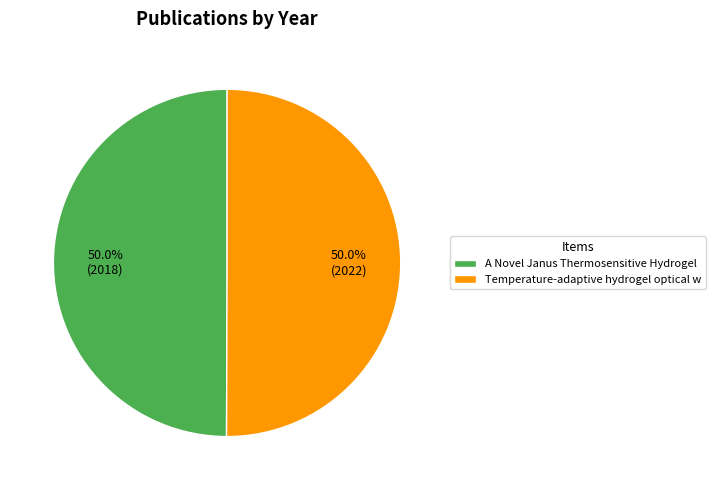

Count the number of slices in the pie.

2